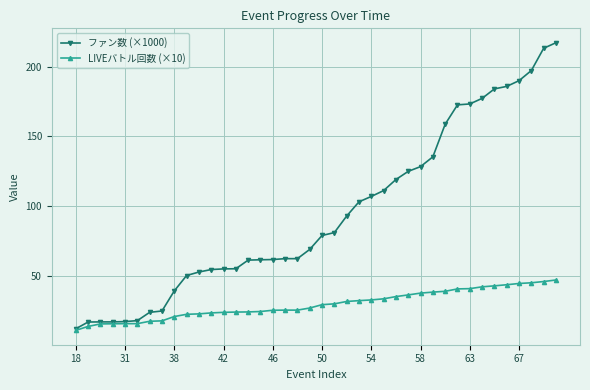

What is the value of the LIVEバトル回数 (×10) point at the 11th from the left?

22.8